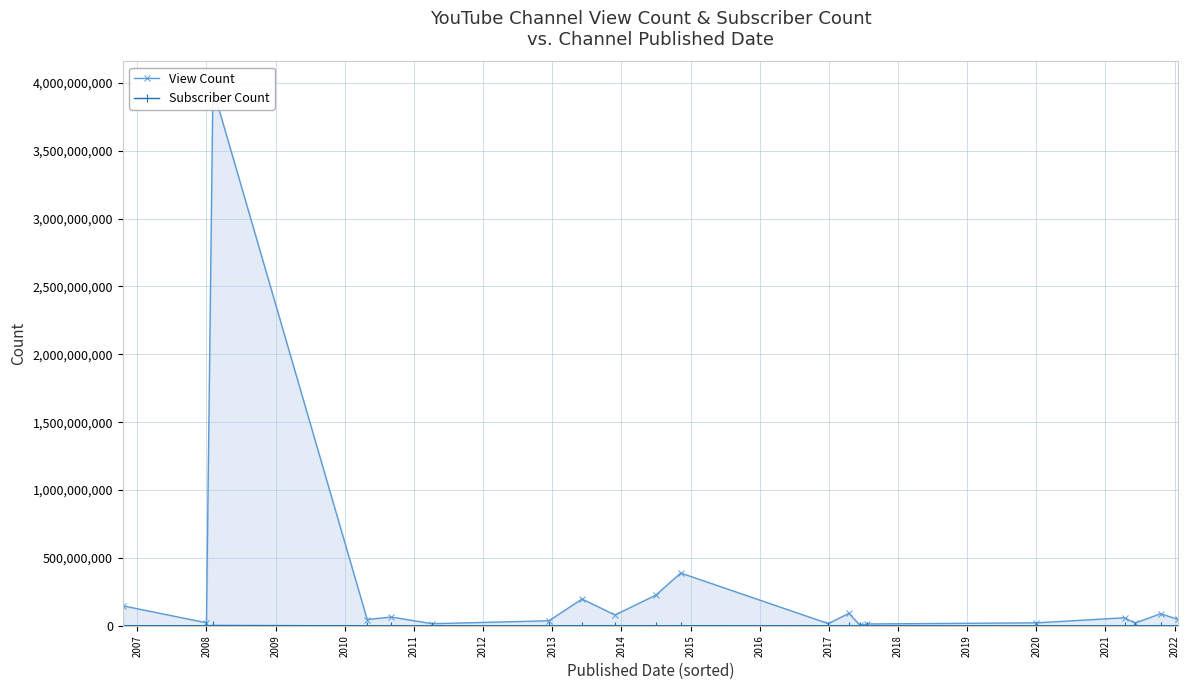

Does the chart display data point markers on the line(s)?

Yes